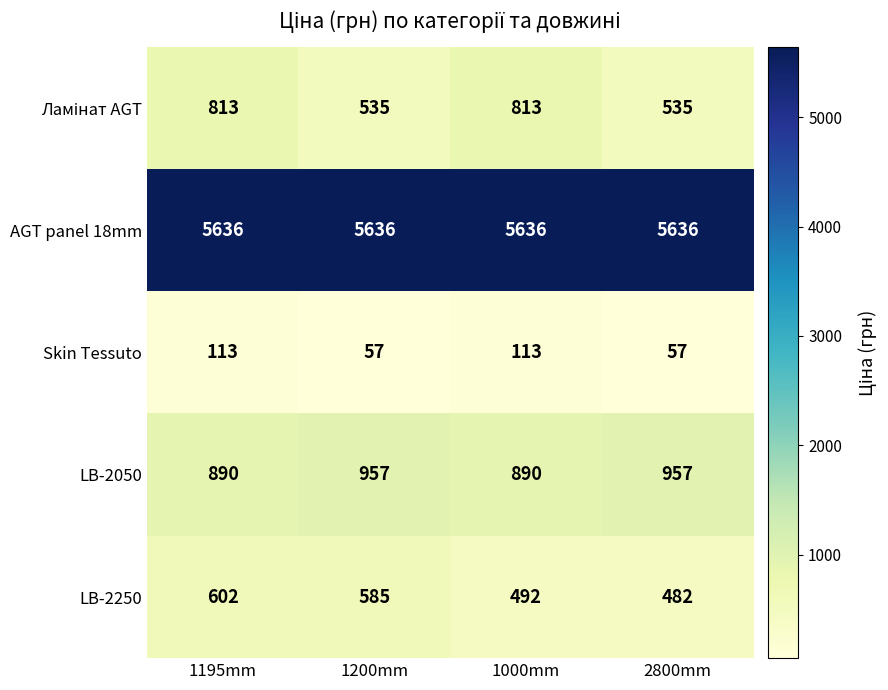

What is the sum of all LB-2050 values?

3694